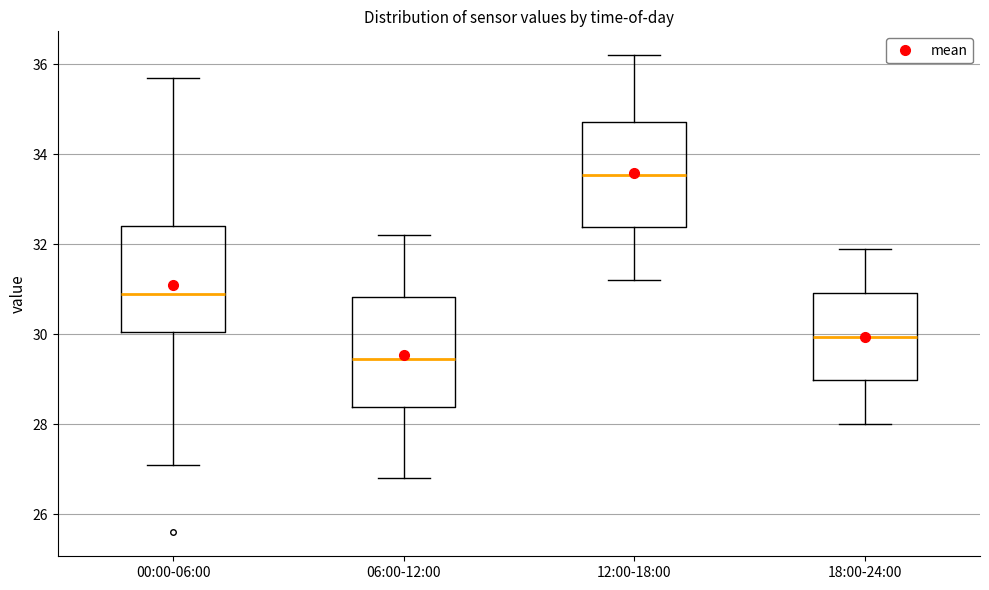

Reading left to right, transcribe this box plot: for each box, give where its median line is, the range the box spans, and where its two whiskers end, as read against the y-axis. The values are not printed on the chart, so give them approximately, as read against the axis.

00:00-06:00: median 31.0, box 30.0 to 32.4, whiskers 27.2 to 35.8
06:00-12:00: median 29.4, box 28.4 to 30.8, whiskers 26.8 to 32.2
12:00-18:00: median 33.6, box 32.4 to 34.8, whiskers 31.2 to 36.2
18:00-24:00: median 30.0, box 29.0 to 31.0, whiskers 28.0 to 32.0